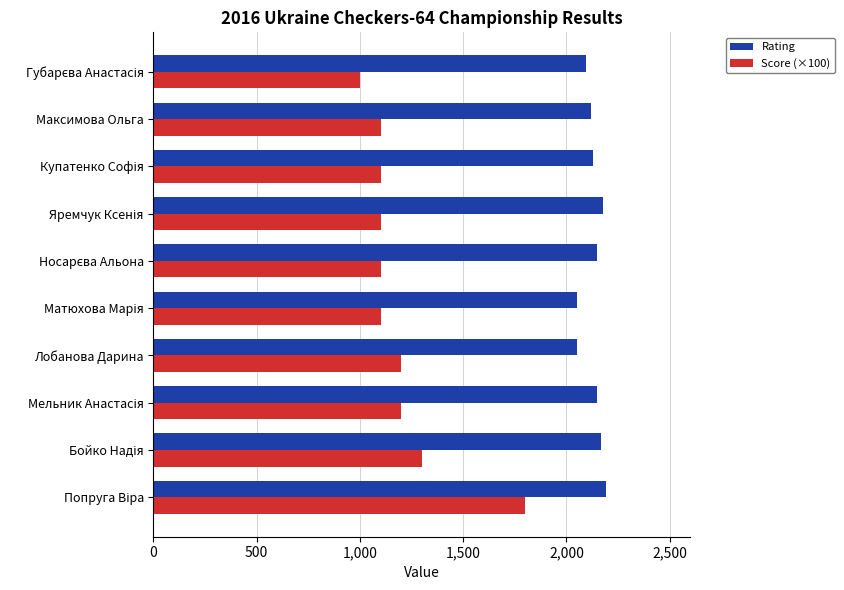

How many categories are shown in the chart?

10